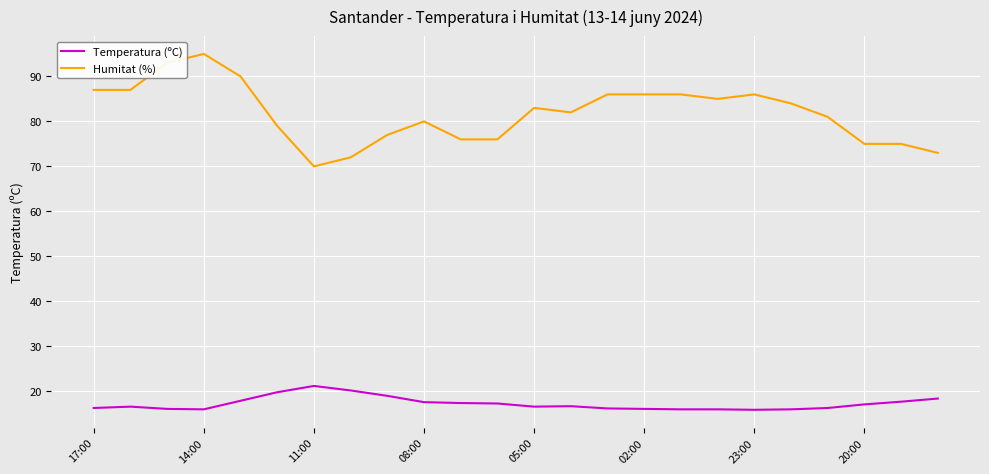

How many categories are shown in the chart?

24